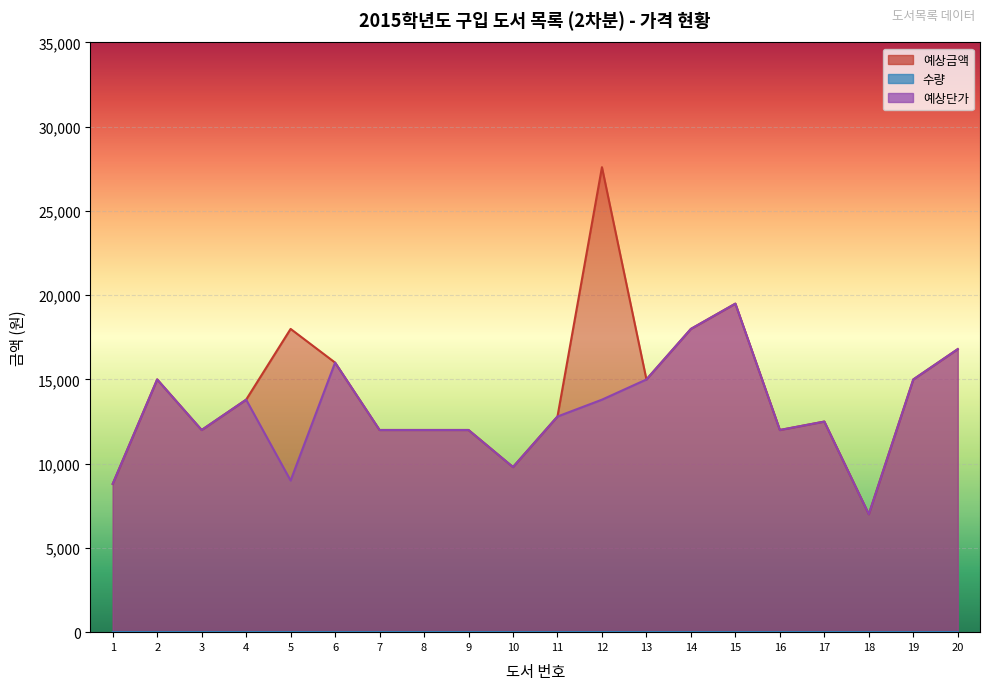

Where does the 예상단가 series first go above 12800?

2